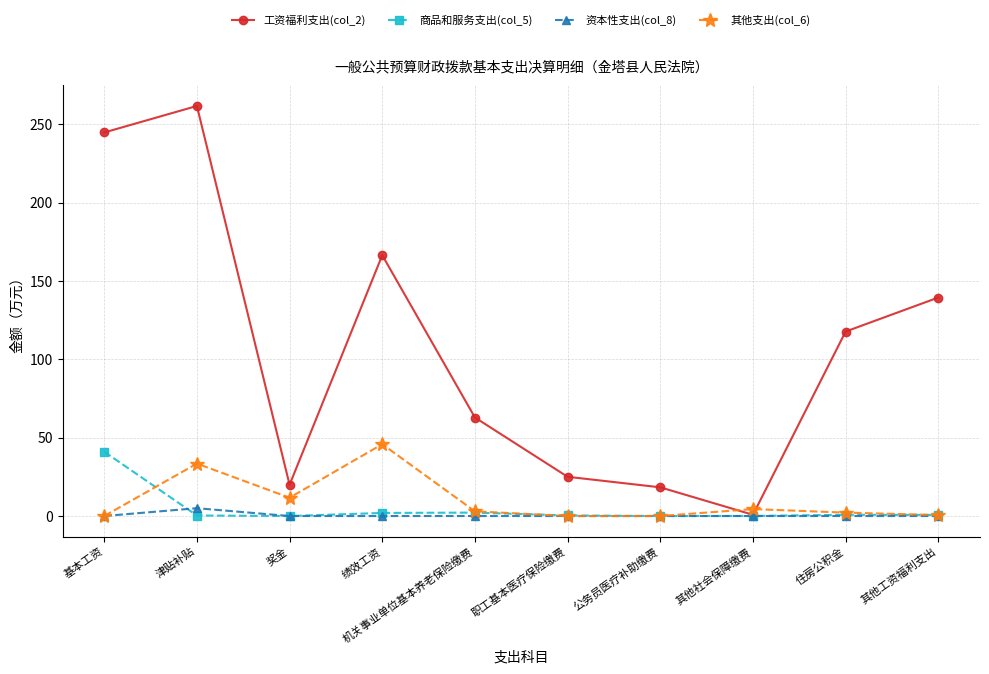

How many categories are shown in the chart?

10